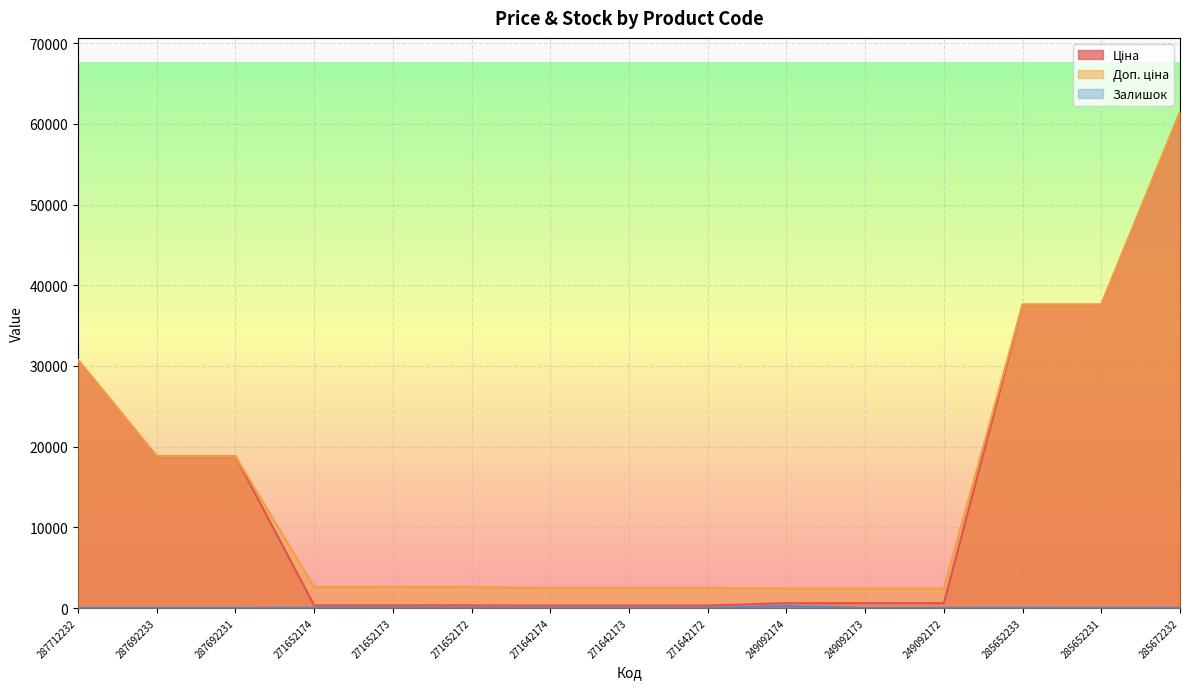

Where does the Доп. ціна series first go above 2598?

287712232